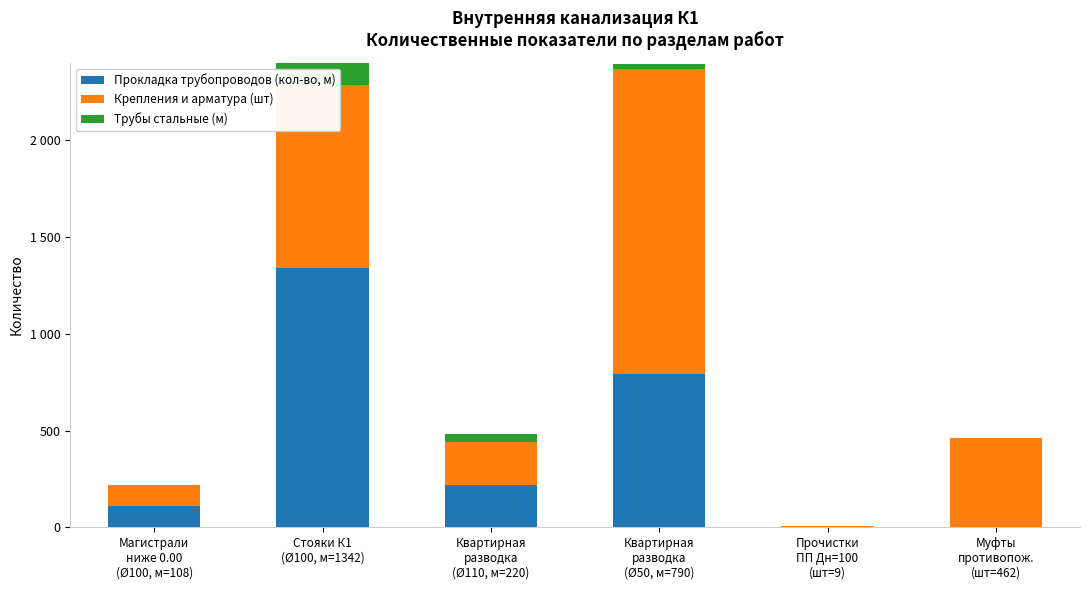

Are the bars horizontal?

No